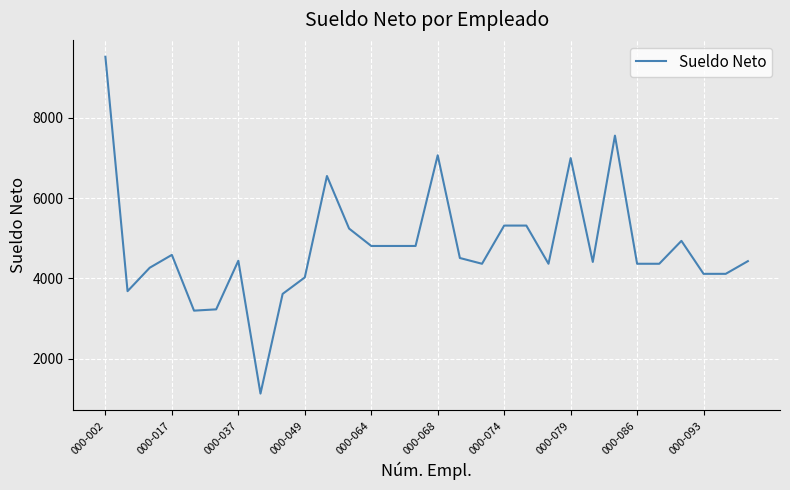

What is the difference between the maximum and minimum values?

8399.8